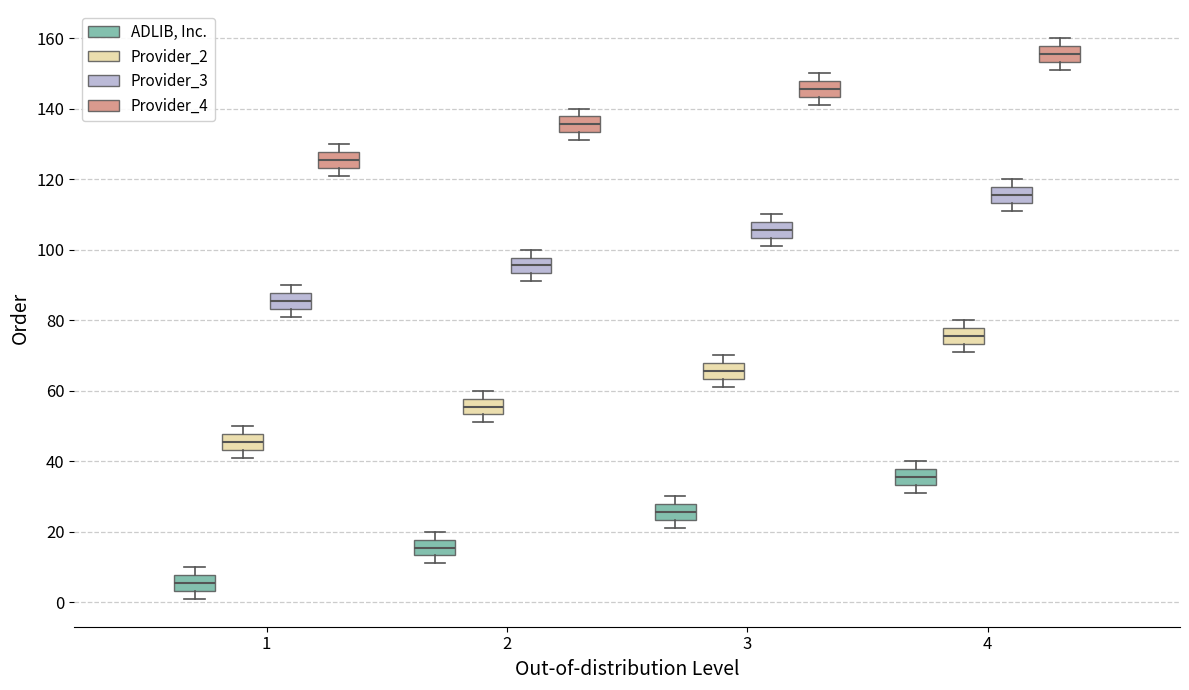

Where is the lower edge of the box for 4 (ADLIB, Inc.) on the y-axis? The values are not printed on the chart, so give them approximately, as read against the axis.

34